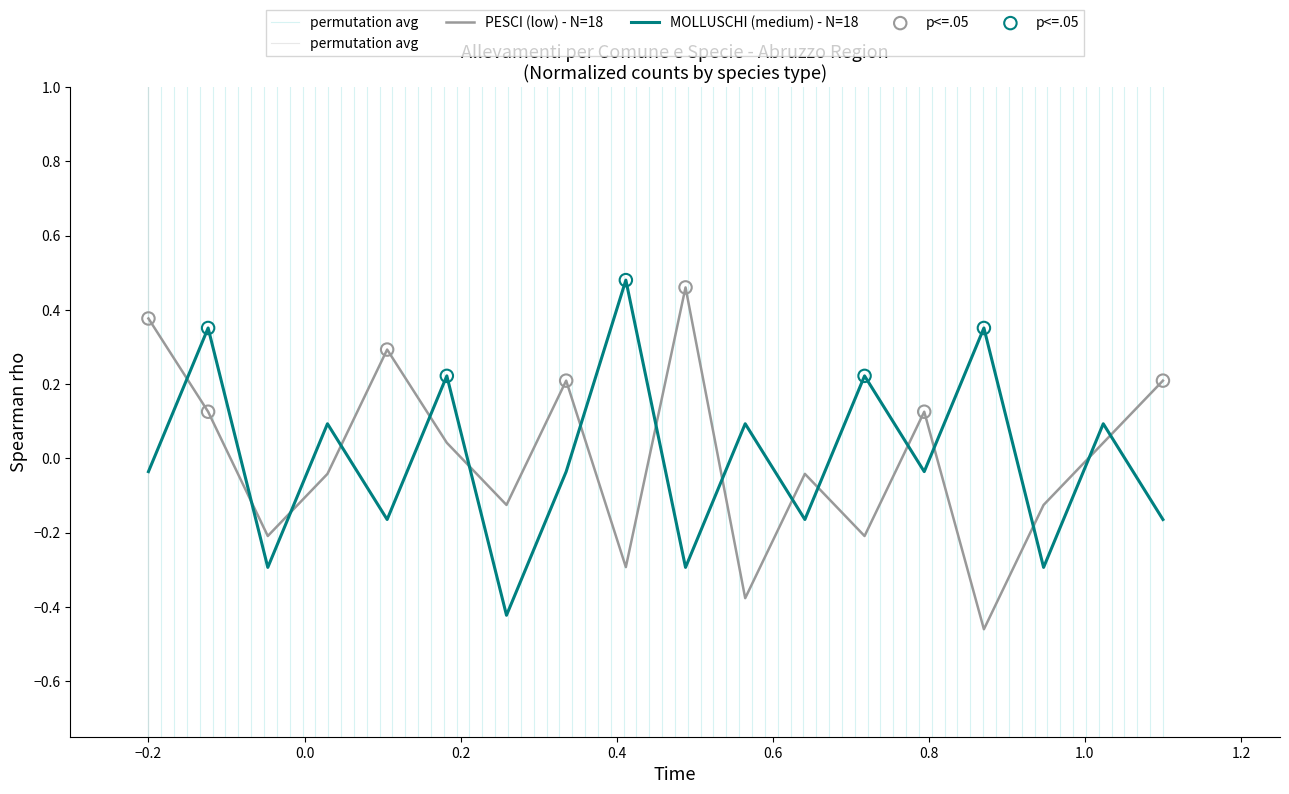

At how many categories does at least one series exceed 0?

14